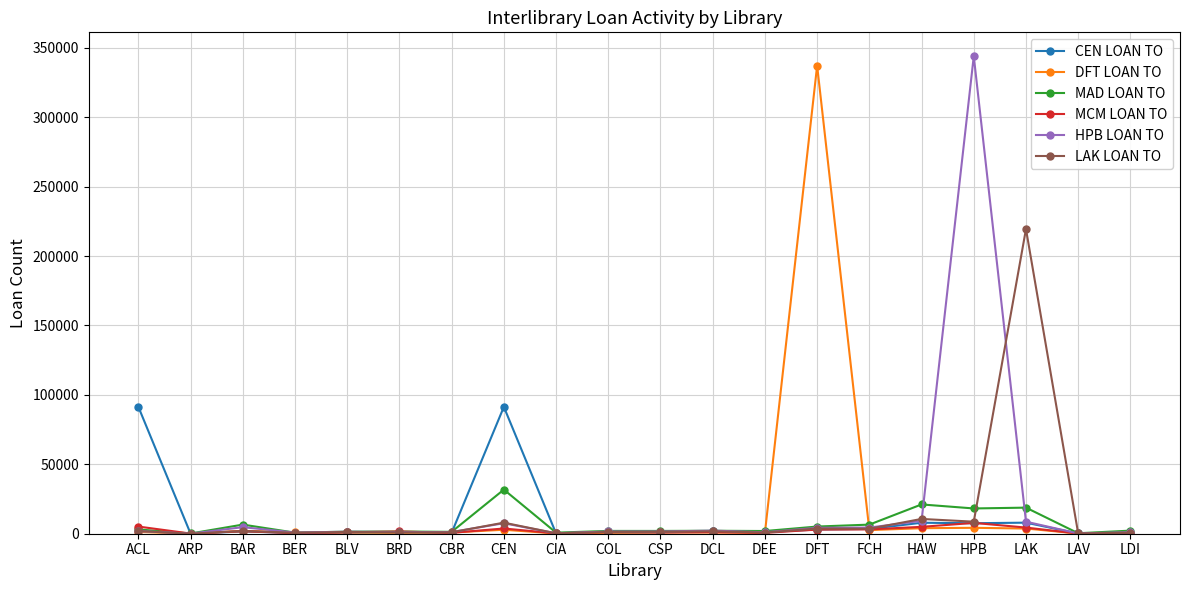

What are all the series names shown in the legend?

CEN LOAN TO, DFT LOAN TO, MAD LOAN TO, MCM LOAN TO, HPB LOAN TO, LAK LOAN TO